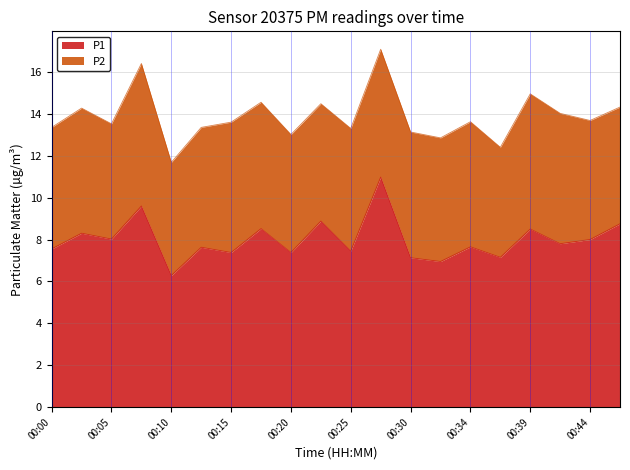

What is the ratio of the value at 00:05 to the value at 00:44?

1.0